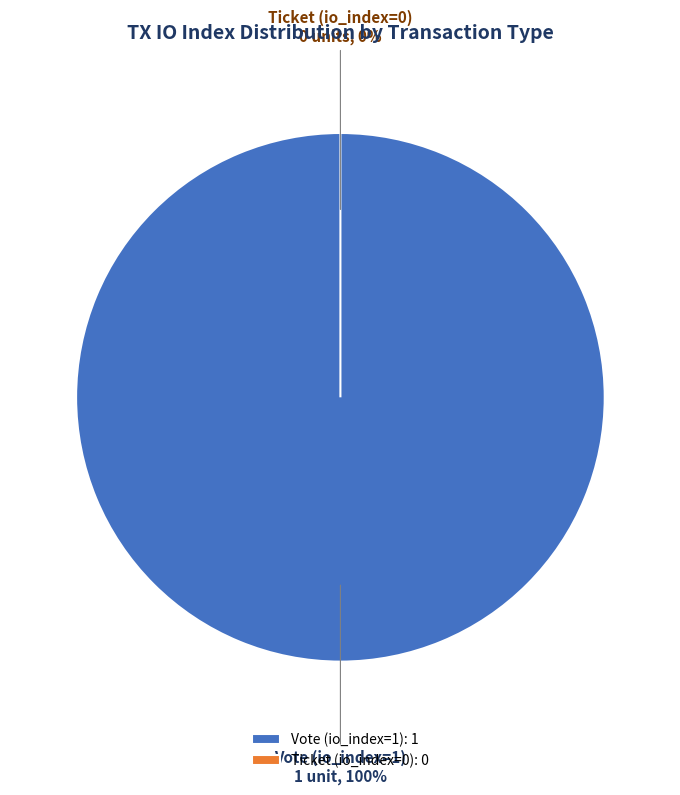

The Vote (io_index=1) slice represents 100% of the pie. True or false?

True